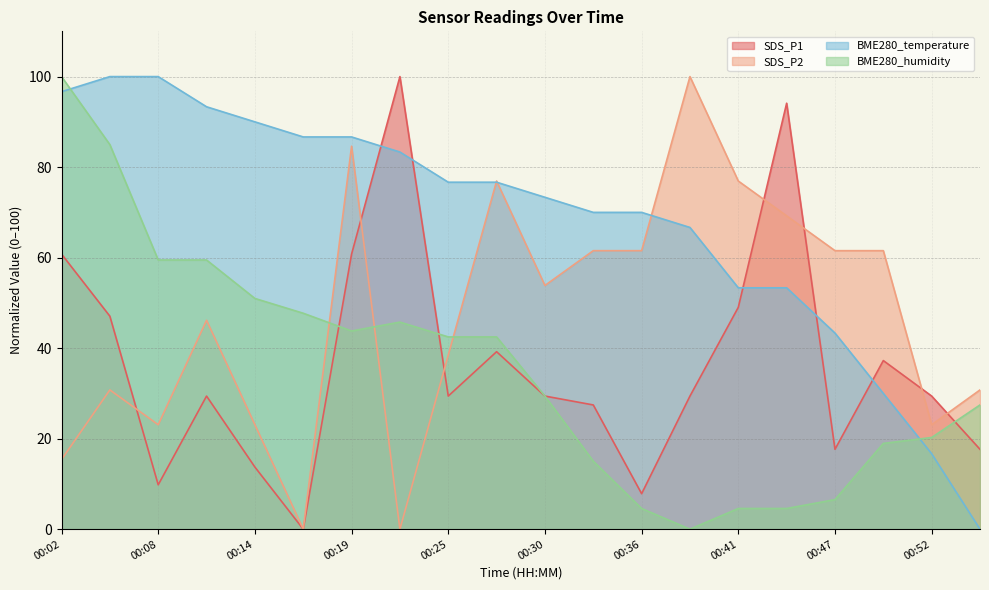

At 00:02, list the series in order from largest to smallest.

BME280_humidity, BME280_temperature, SDS_P1, SDS_P2